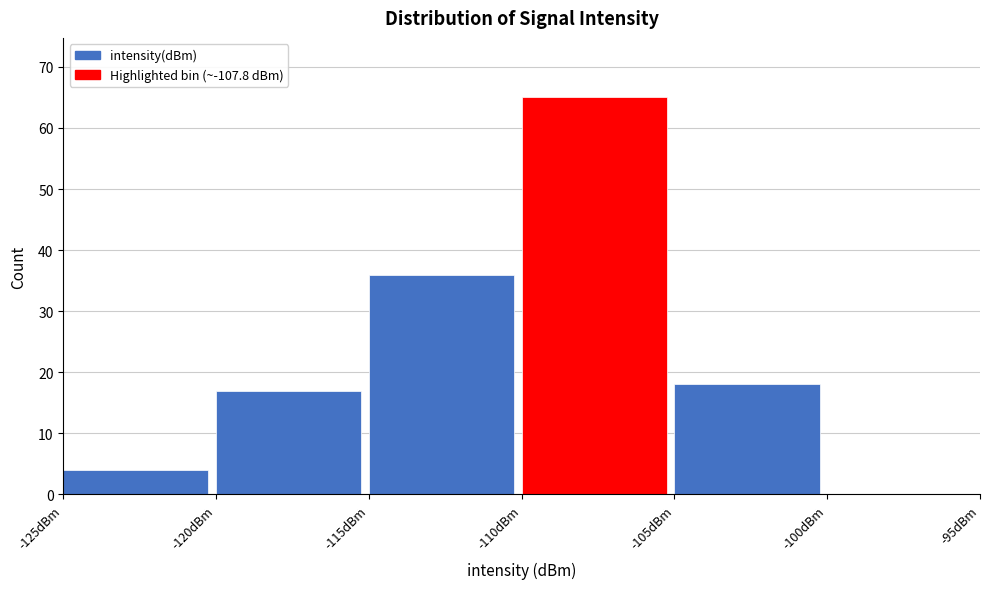

Reading left to right, list every bar in this chart as the range it spans on the x-axis followed by its height. The values are not printed on the chart, so give them approximately, as read against the axis.

-125 to -120: 4
-120 to -115: 17
-115 to -110: 36
-110 to -105: 65
-105 to -100: 18
-100 to -95: 0